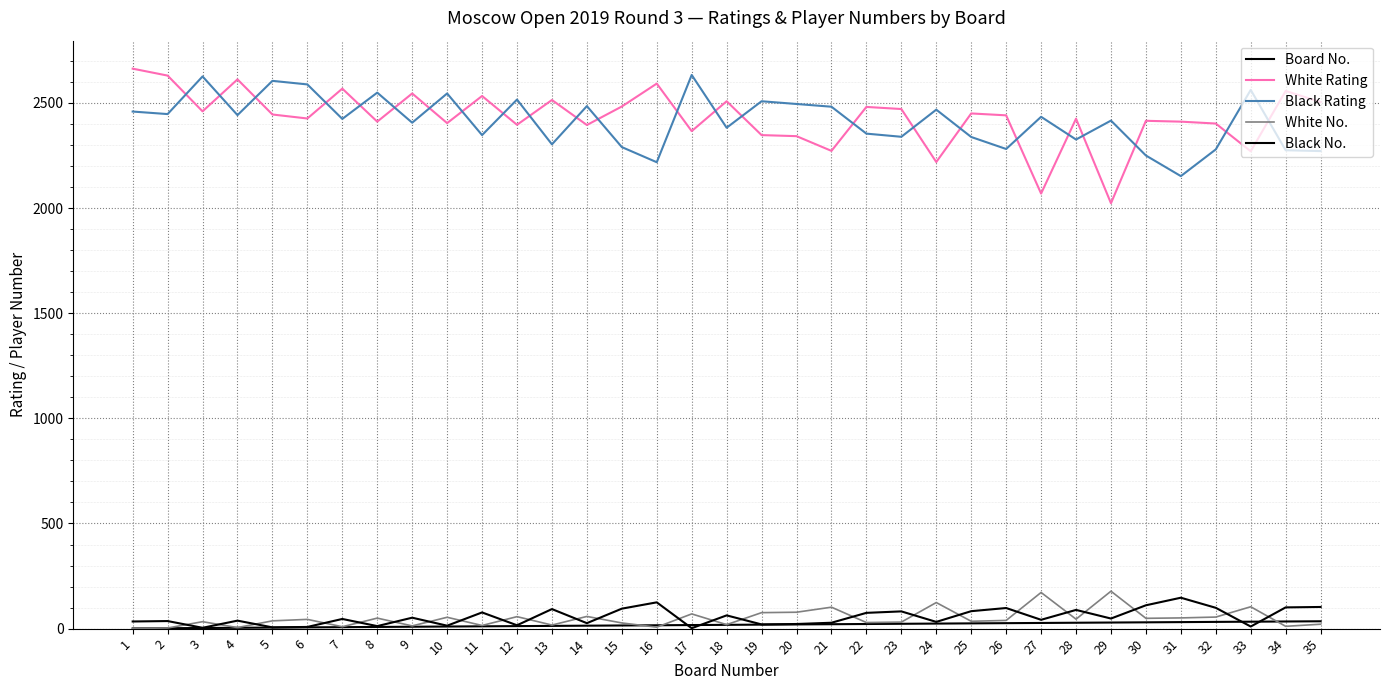

Reading left to right, transcribe all the data shown in this chart.

Board No.: 1=1	2=2	3=3	4=4	5=5	6=6	7=7	8=8	9=9	10=10	11=11	12=12	13=13	14=14	15=15	16=16	17=17	18=18	19=19	20=20	21=21	22=22	23=23	24=24	25=25	26=26	27=27	28=28	29=29	30=30	31=31	32=32	33=33	34=34	35=35
White Rating: 1=2663	2=2630	3=2460	4=2612	5=2445	6=2426	7=2568	8=2411	9=2545	10=2404	11=2533	12=2396	13=2514	14=2395	15=2483	16=2592	17=2366	18=2508	19=2347	20=2342	21=2272	22=2481	23=2471	24=2219	25=2450	26=2441	27=2069	28=2425	29=2023	30=2415	31=2411	32=2402	33=2270	34=2557	35=2504
Black Rating: 1=2459	2=2447	3=2626	4=2442	5=2605	6=2588	7=2424	8=2549	9=2406	10=2545	11=2347	12=2516	13=2303	14=2485	15=2290	16=2218	17=2633	18=2382	19=2508	20=2495	21=2482	22=2354	23=2339	24=2468	25=2338	26=2281	27=2434	28=2326	29=2416	30=2250	31=2152	32=2279	33=2562	34=2275	35=2271
White No.: 1=1	2=3	3=33	4=5	5=37	6=44	7=9	8=50	9=13	10=54	11=15	12=57	13=17	14=58	15=27	16=7	17=70	18=19	19=76	20=78	21=102	22=29	23=31	24=124	25=35	26=39	27=172	28=45	29=178	30=49	31=51	32=55	33=104	34=11	35=21
Black No.: 1=34	2=36	3=4	4=38	5=6	6=8	7=46	8=12	9=52	10=14	11=77	12=16	13=93	14=26	15=95	16=125	17=2	18=63	19=20	20=22	21=28	22=75	23=82	24=32	25=83	26=98	27=42	28=89	29=48	30=111	31=147	32=99	33=10	34=101	35=103